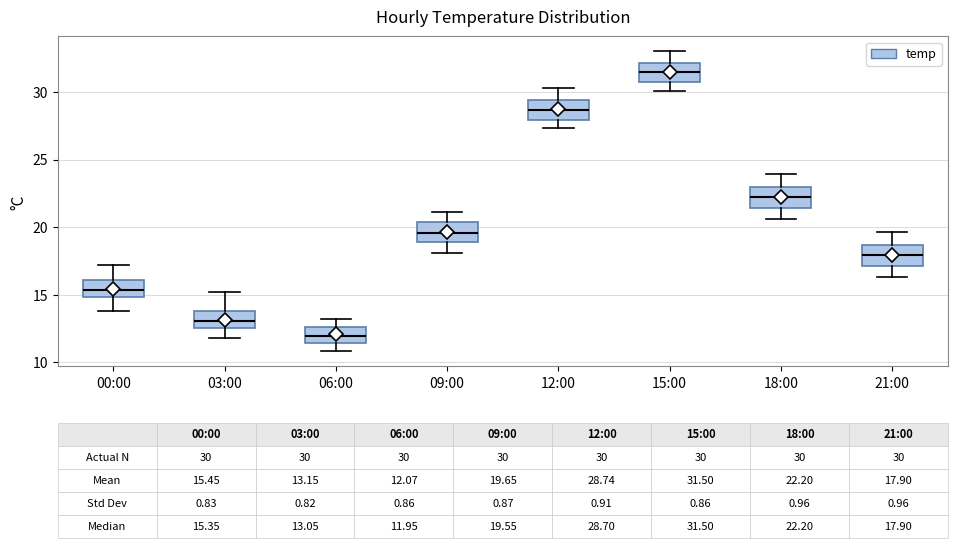

Which box has the lowest median line?

06:00